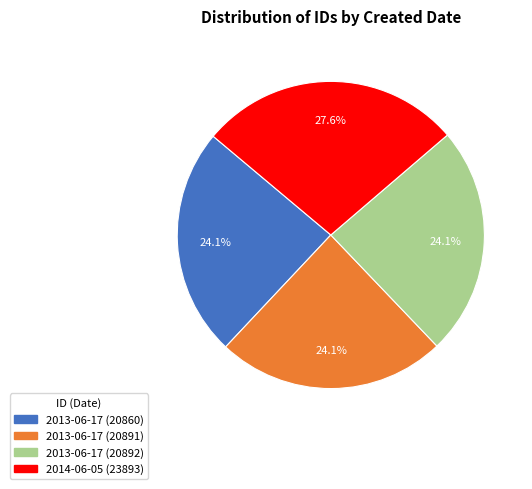

How many slices are in this pie chart?

4